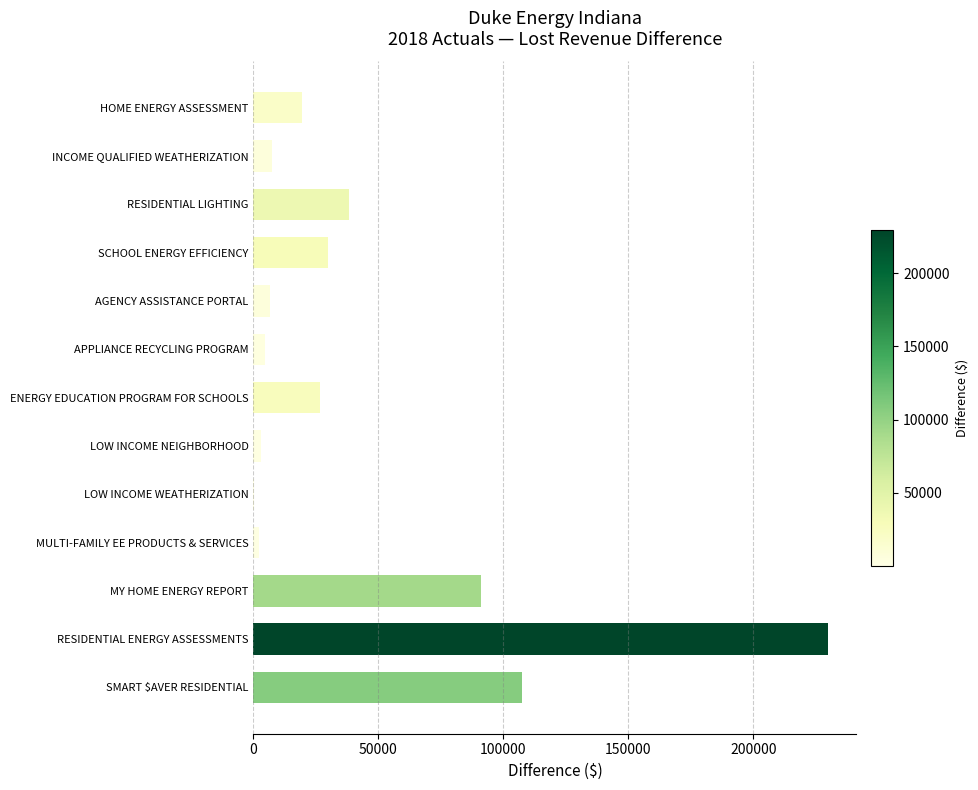

The value at RESIDENTIAL ENERGY ASSESSMENTS is 369478.0. True or false?

False